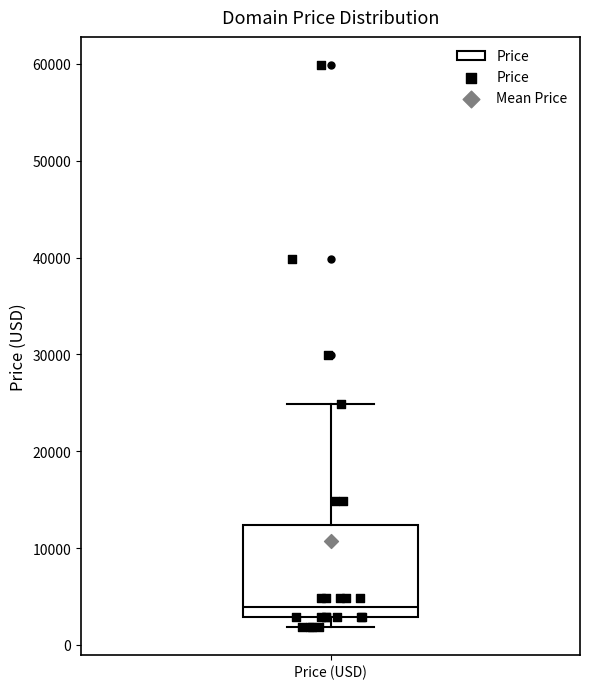

Transcribe this box plot: give where the median line is, the range the box spans, and where the two whiskers end, as read against the y-axis. The values are not printed on the chart, so give them approximately, as read against the axis.

median 4000, box 3000 to 12000, whiskers 2000 to 25000